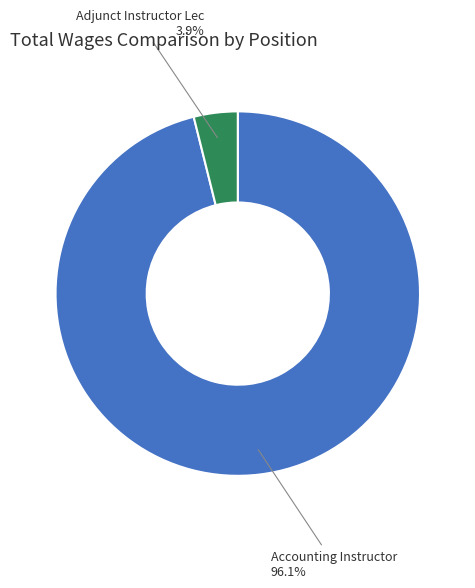

Does Accounting Instructor represent more than half of the total?

Yes